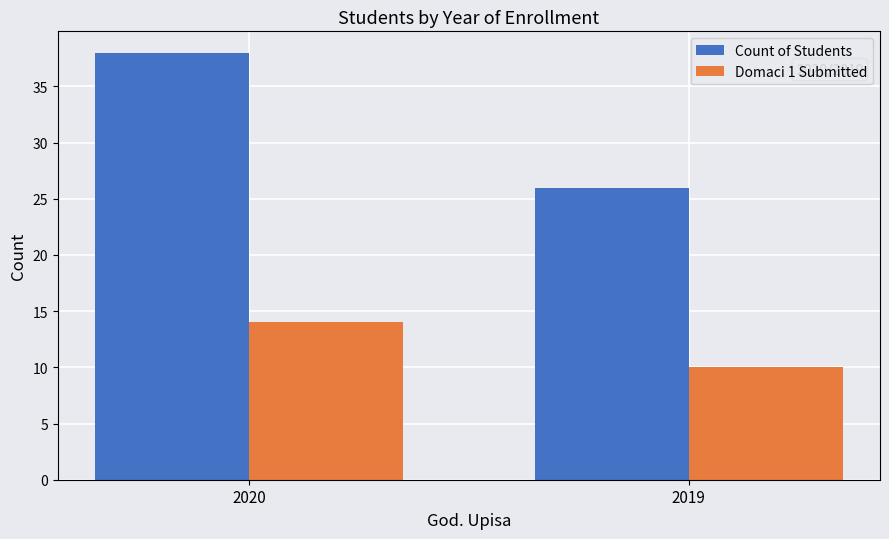

What is the sum of the Domaci 1 Submitted values at 2019 and 2020?

24